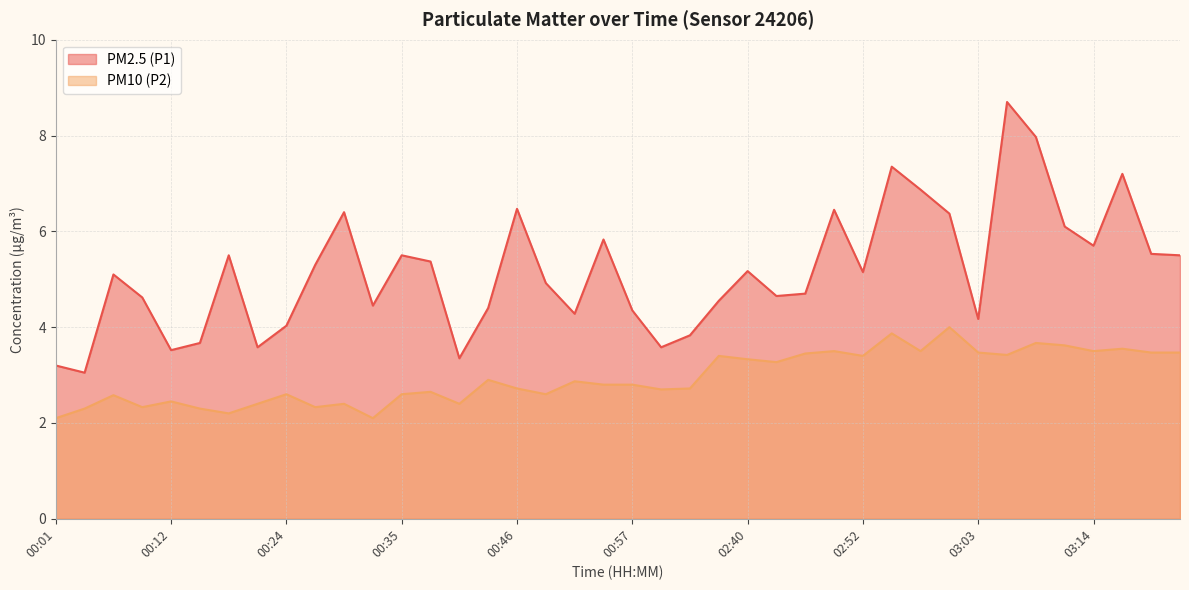

Is the value of PM10 (P2) at 02:40 greater than the value of PM2.5 (P1) at 00:18?

No